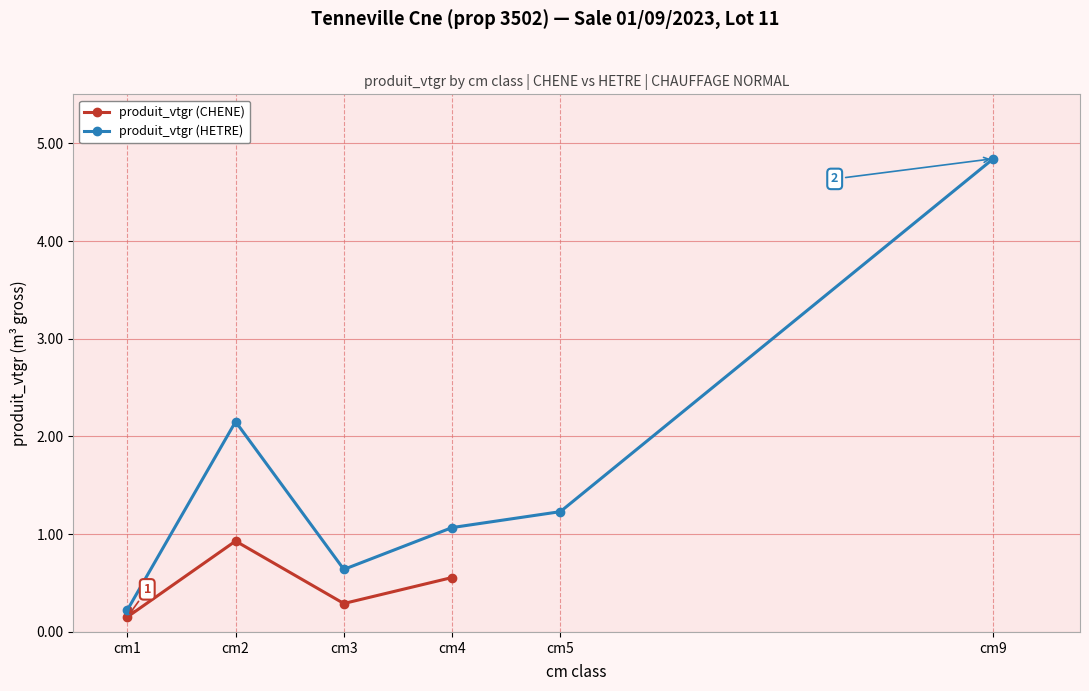

Count the number of data series in this chart.

2